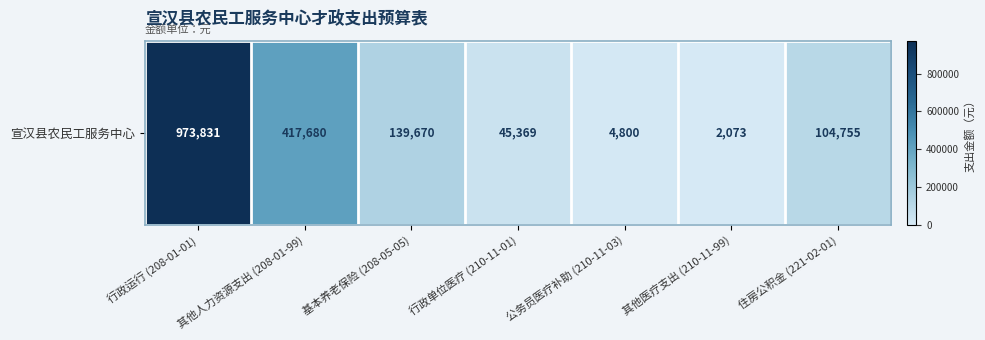

The chart shows a value of 17114 at 行政单位医疗 (210-11-01). True or false?

False